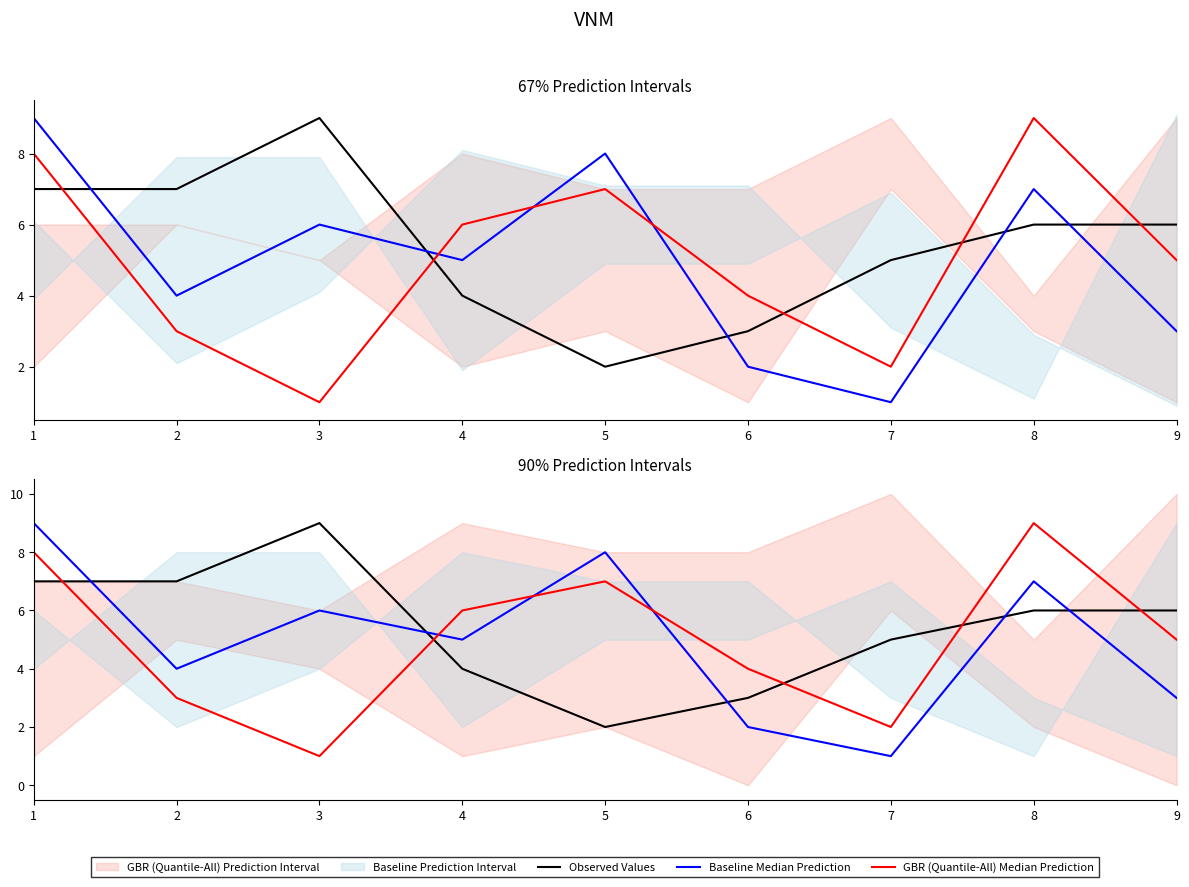

Is it true that Baseline Median Prediction equals 11 at 8?

False